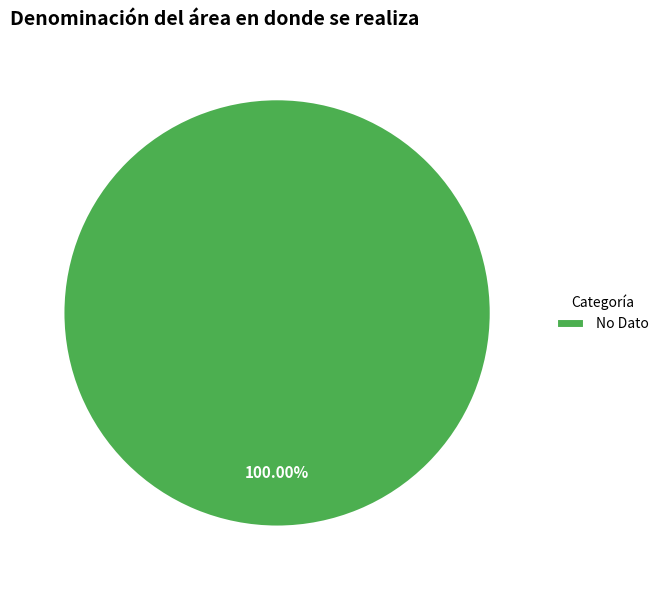

Is there a majority slice in this chart?

Yes